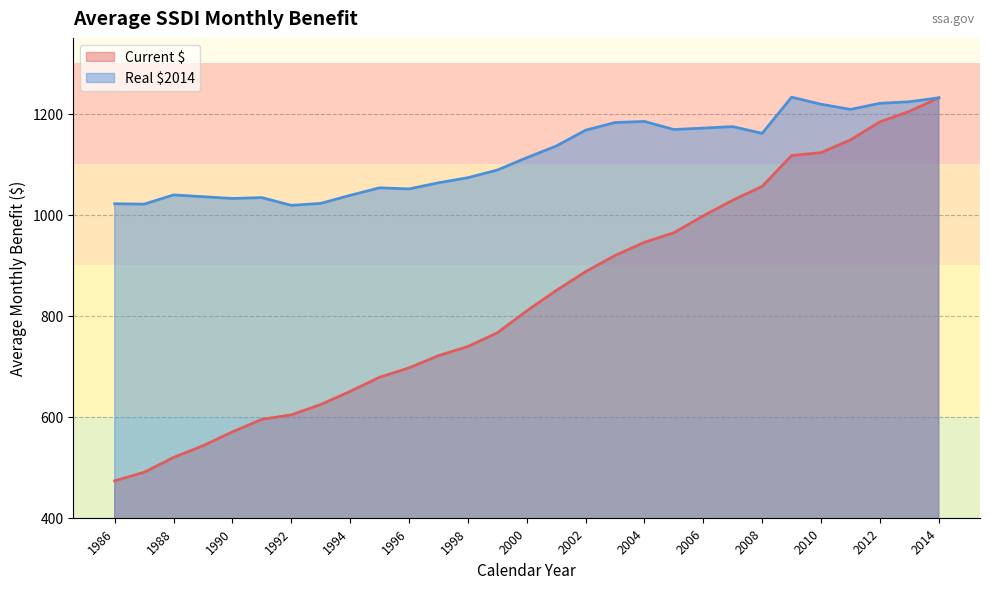

Which category has the highest value in the Current $ series?

2014